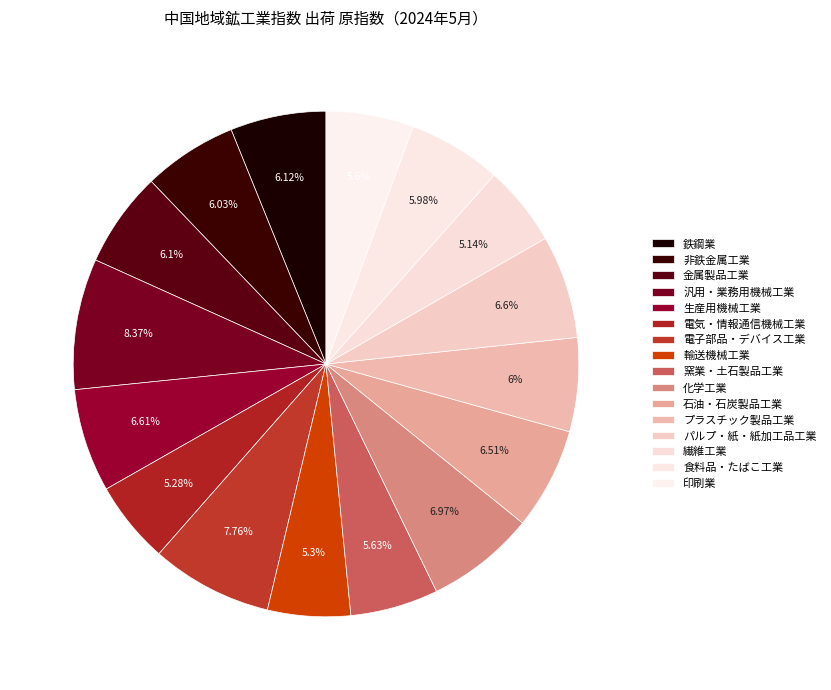

What percentage is the 生産用機械工業 slice, to the nearest percent?

7%